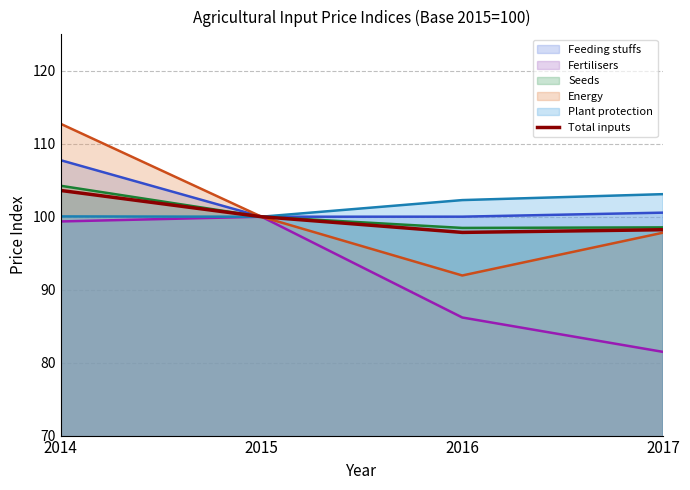

What is the difference between the highest and lowest values at 2017?

21.6